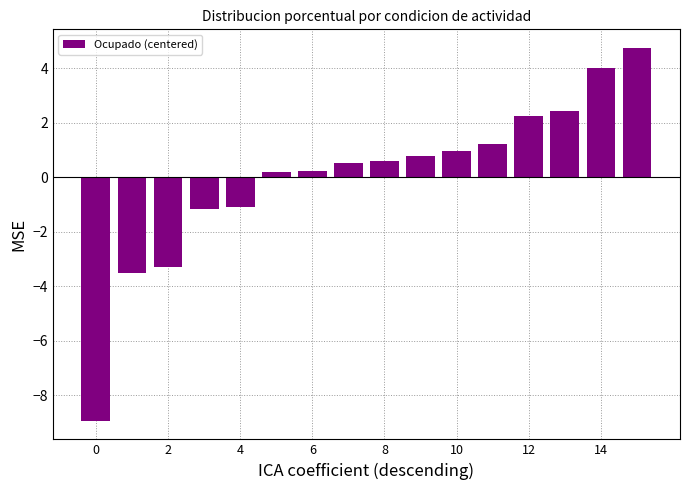

What is the maximum value shown in the chart?

4.8